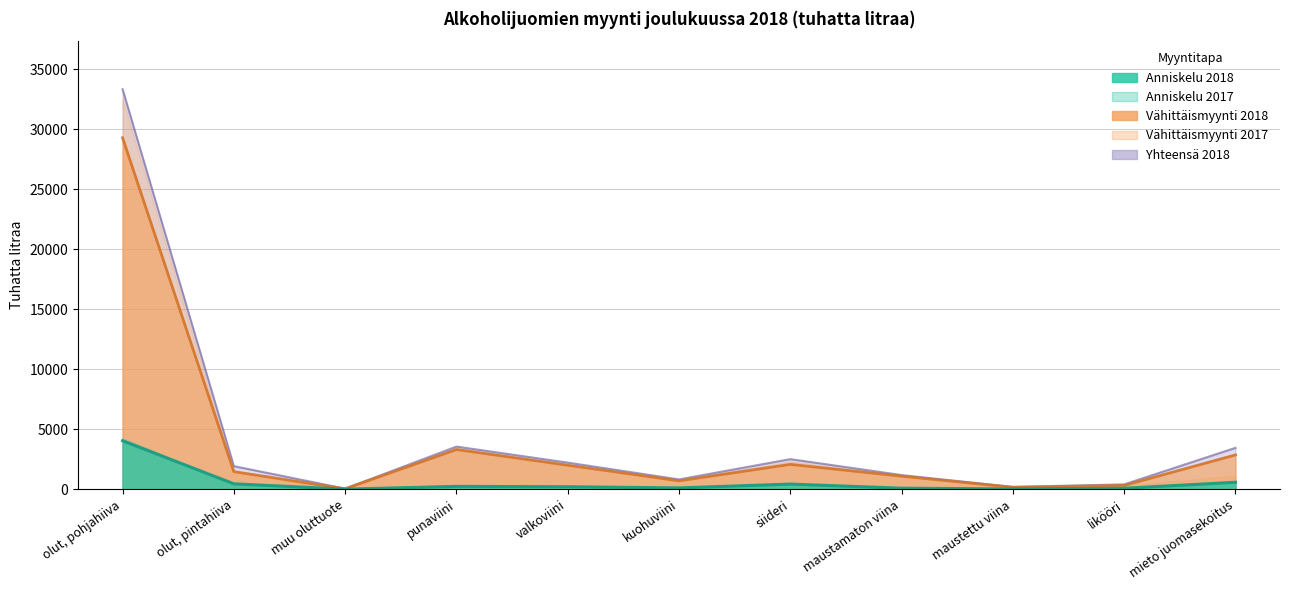

List the labels in order of Vähittäismyynti 2018 value, smallest first.

muu oluttuote, maustettu viina, likööri, kuohuviini, maustamaton viina, olut, pintahiiva, valkoviini, siideri, mieto juomasekoitus, punaviini, olut, pohjahiiva